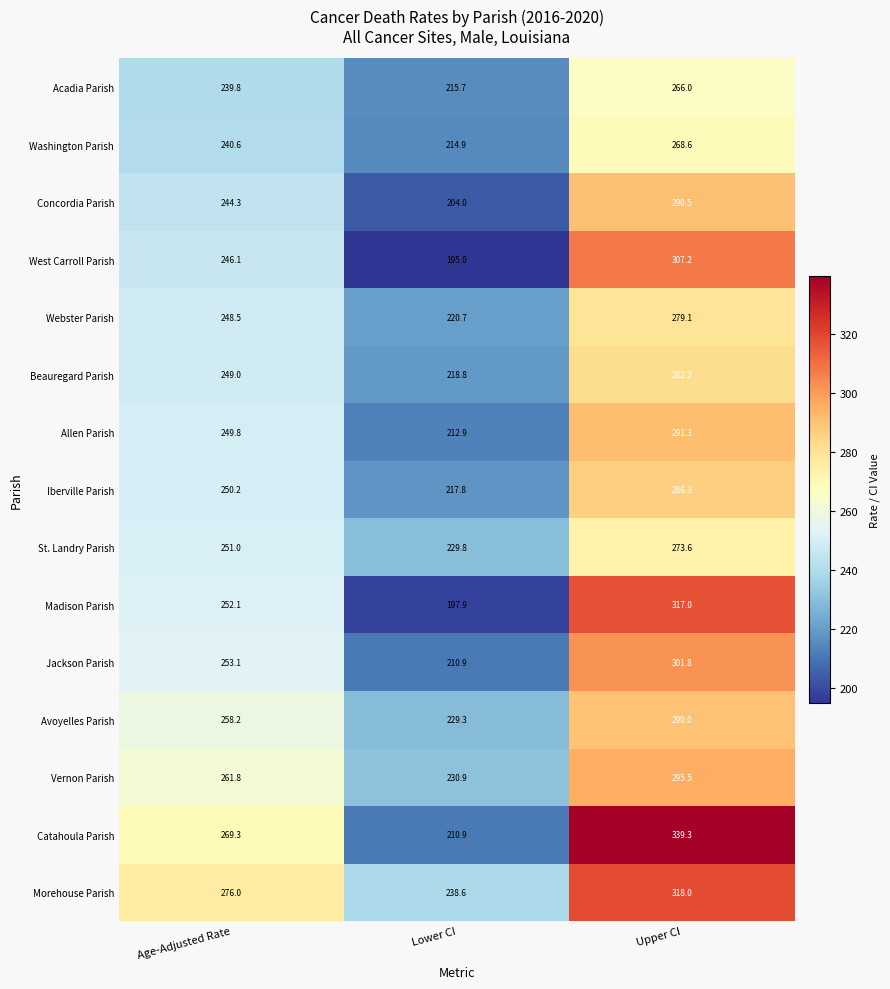

Rank the series by their maximum value, from lowest to highest.

Acadia Parish, Washington Parish, St. Landry Parish, Webster Parish, Beauregard Parish, Iberville Parish, Avoyelles Parish, Concordia Parish, Allen Parish, Vernon Parish, Jackson Parish, West Carroll Parish, Madison Parish, Morehouse Parish, Catahoula Parish